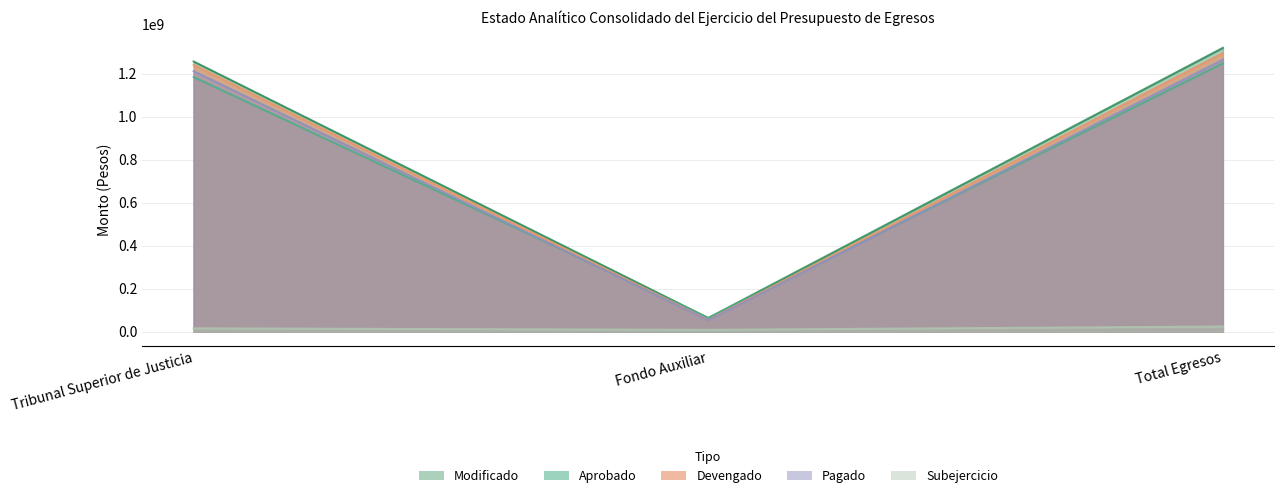

Which has a higher value, Tribunal Superior de Justicia or Total Egresos?

Total Egresos